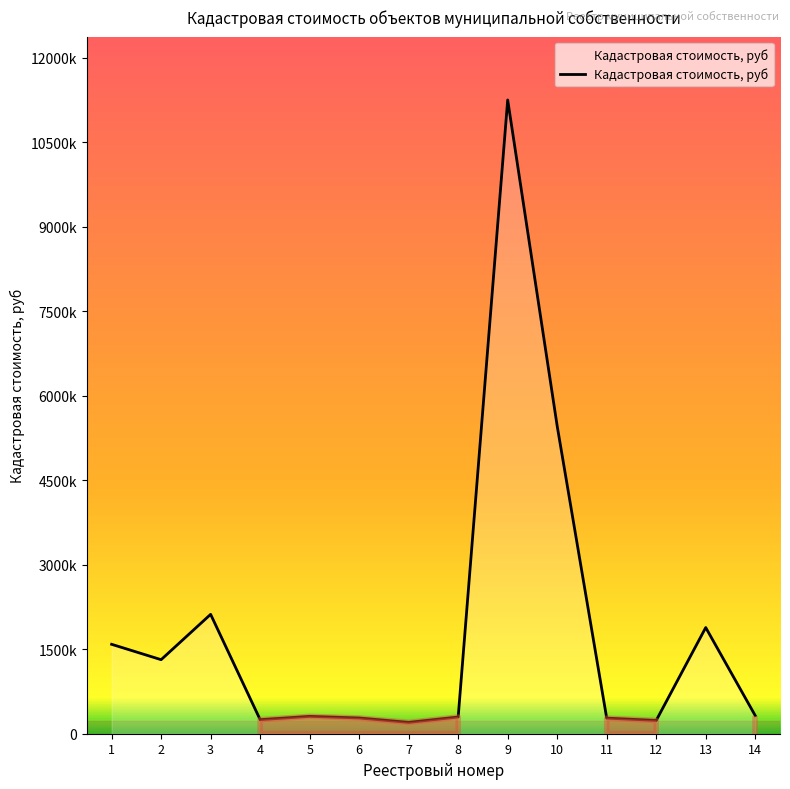

At which category does the data reach its first local peak?

3